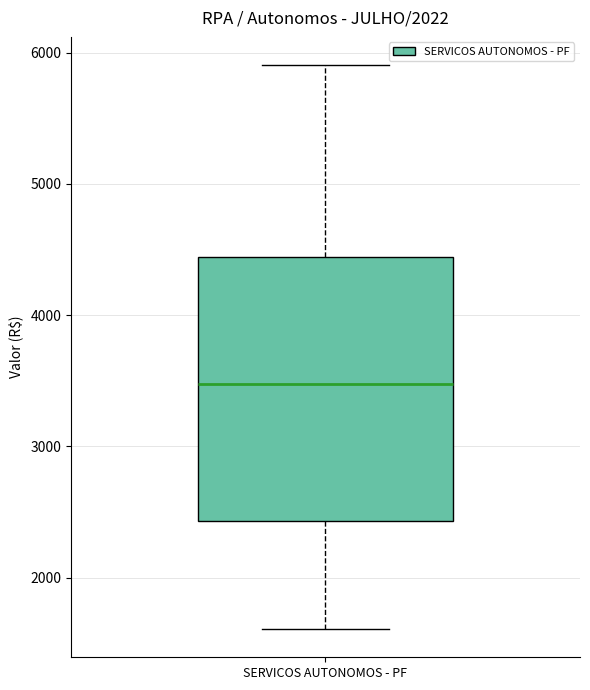

Transcribe this box plot: give where the median line is, the range the box spans, and where the two whiskers end, as read against the y-axis. The values are not printed on the chart, so give them approximately, as read against the axis.

median 3500, box 2400 to 4400, whiskers 1600 to 5900